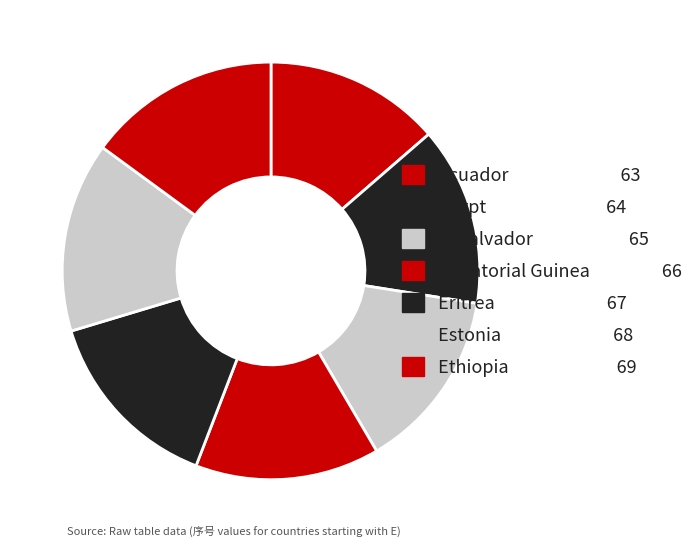

Is it true that Ethiopia is 15% of the pie?

True